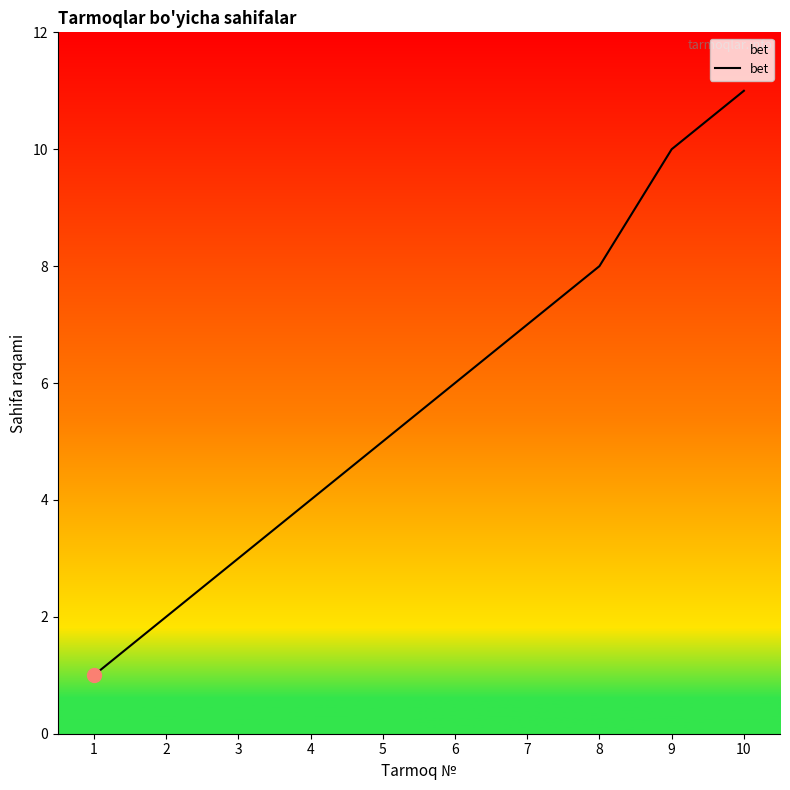

The chart shows a value of 3 at 5. True or false?

False